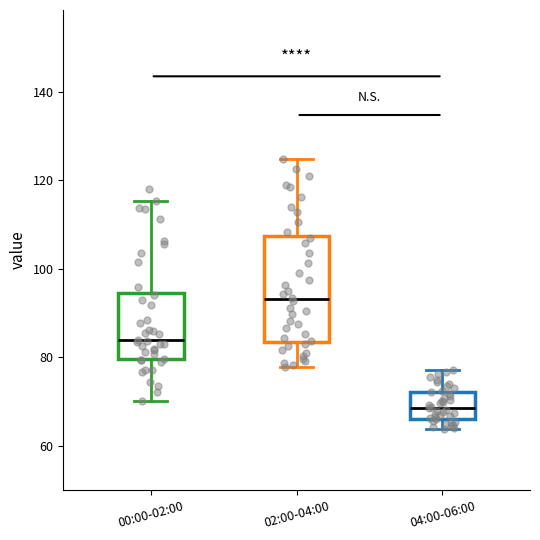

Reading left to right, transcribe this box plot: for each box, give where its median line is, the range the box spans, and where its two whiskers end, as read against the y-axis. The values are not printed on the chart, so give them approximately, as read against the axis.

00:00-02:00: median 84, box 80 to 94, whiskers 70 to 116
02:00-04:00: median 94, box 84 to 108, whiskers 78 to 124
04:00-06:00: median 68, box 66 to 72, whiskers 64 to 78